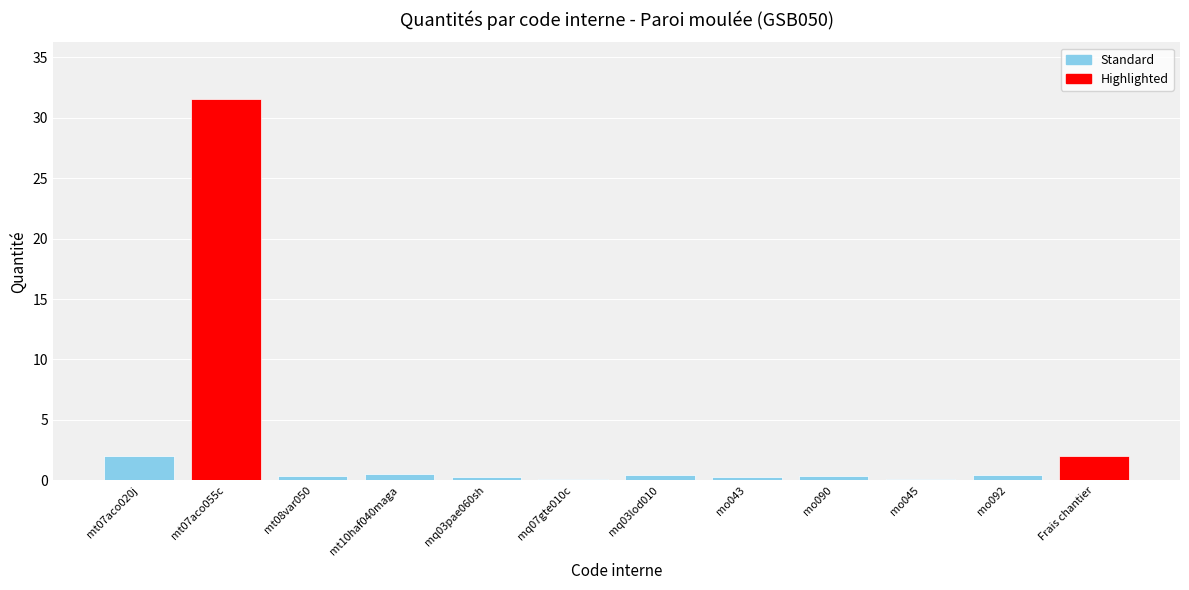

What is the change in value from mt07aco020j to mt07aco055c?

+29.5